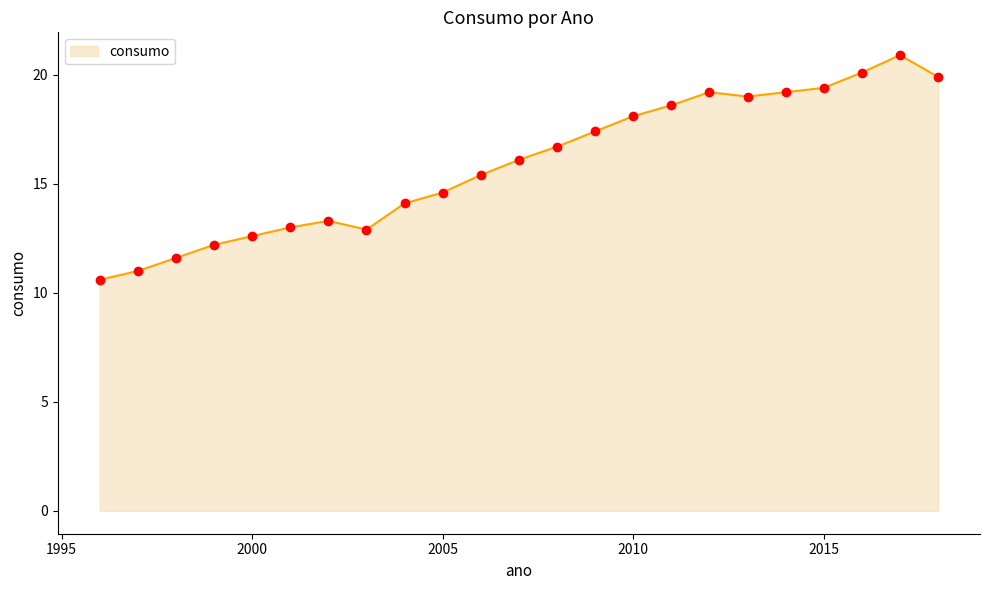

What is the difference between the maximum and minimum values?

10.3